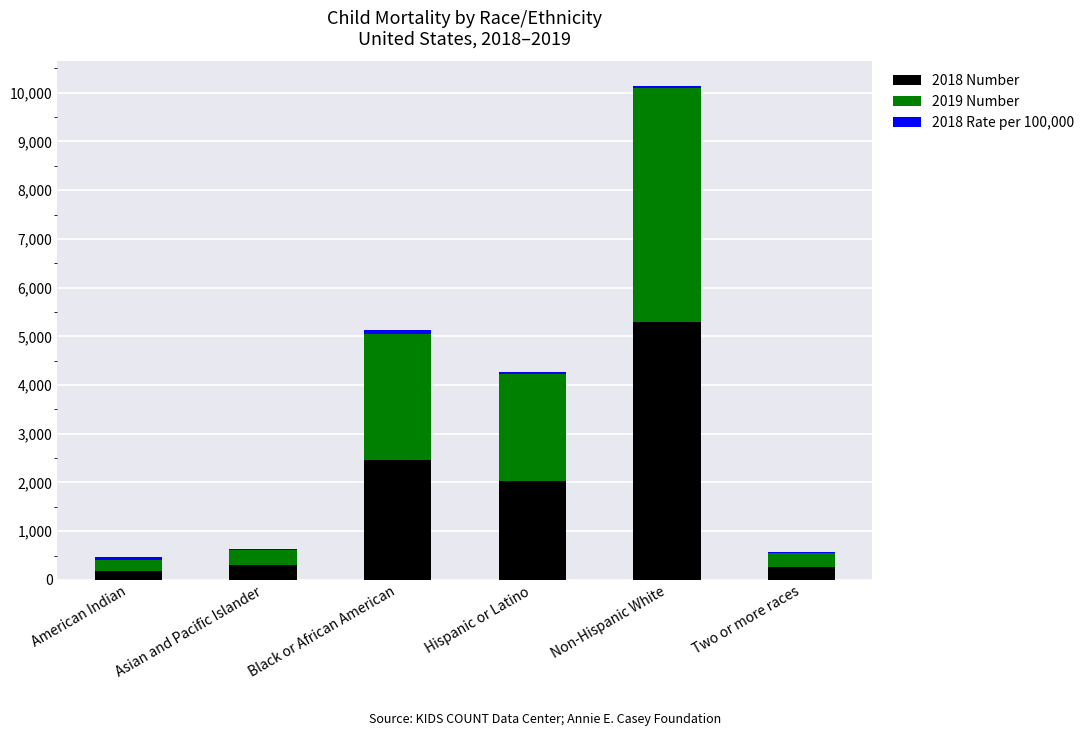

The value of 2018 Number at Non-Hispanic White is 5284. True or false?

True